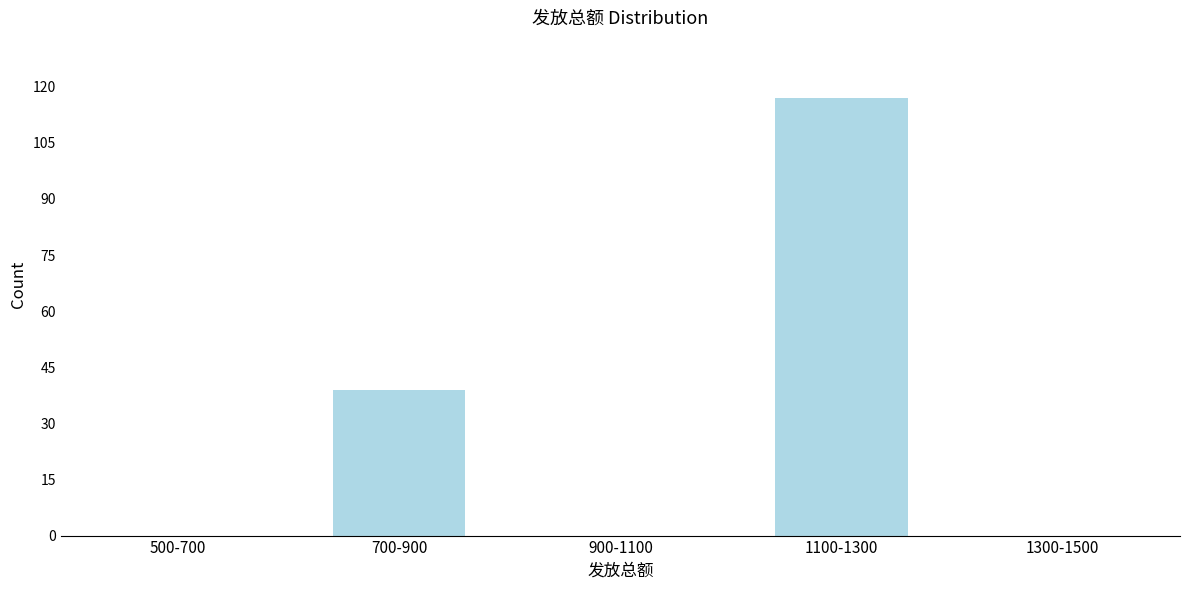

Reading left to right, transcribe all the data shown in this chart.

500-700=0	700-900=39	900-1100=0	1100-1300=117	1300-1500=0